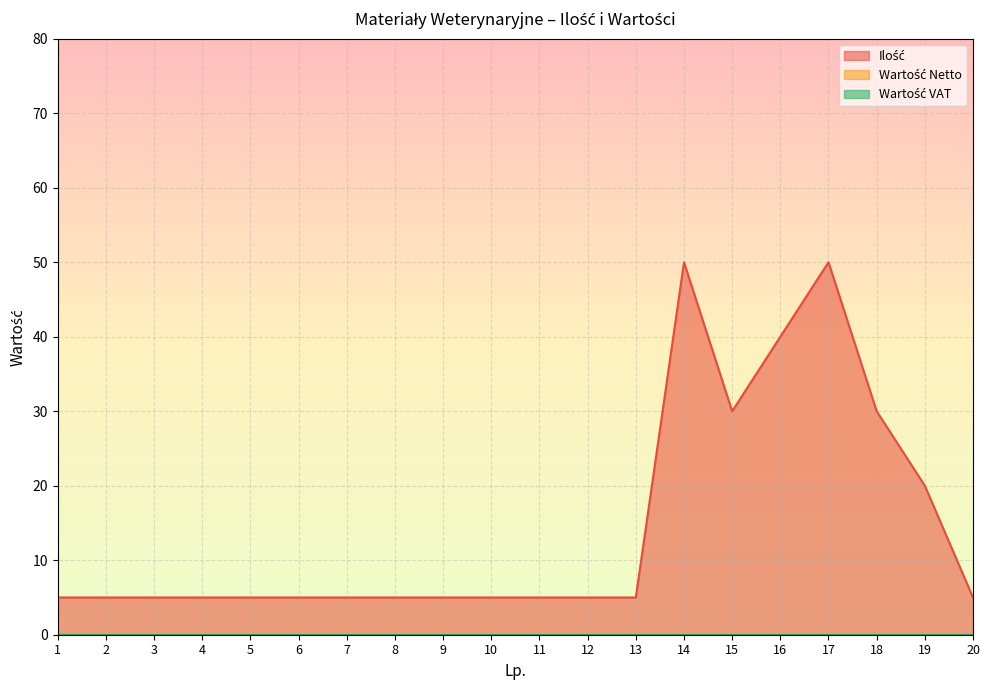

Reading left to right, transcribe all the data shown in this chart.

Ilość: 1=5	2=5	3=5	4=5	5=5	6=5	7=5	8=5	9=5	10=5	11=5	12=5	13=5	14=50	15=30	16=40	17=50	18=30	19=20	20=5
Wartość Netto: 1=0	2=0	3=0	4=0	5=0	6=0	7=0	8=0	9=0	10=0	11=0	12=0	13=0	14=0	15=0	16=0	17=0	18=0	19=0	20=0
Wartość VAT: 1=0	2=0	3=0	4=0	5=0	6=0	7=0	8=0	9=0	10=0	11=0	12=0	13=0	14=0	15=0	16=0	17=0	18=0	19=0	20=0